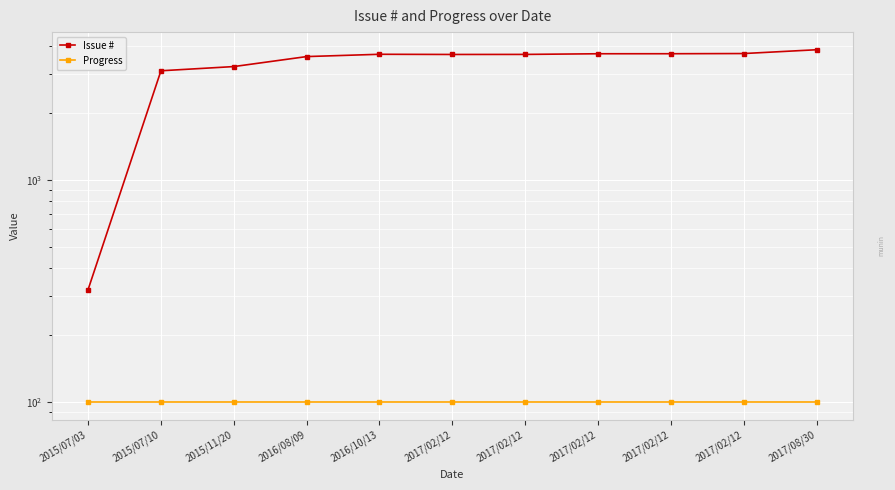

True or false: Progress and Issue # cross at least once.

False